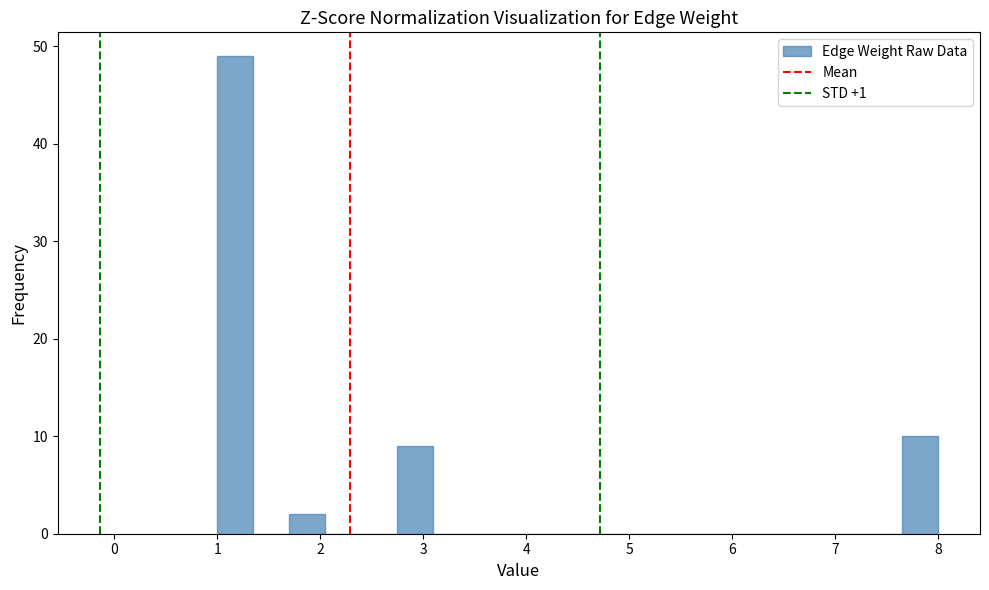

Read against the x-axis, roughly where is the centre of the tallest bar?

1.2